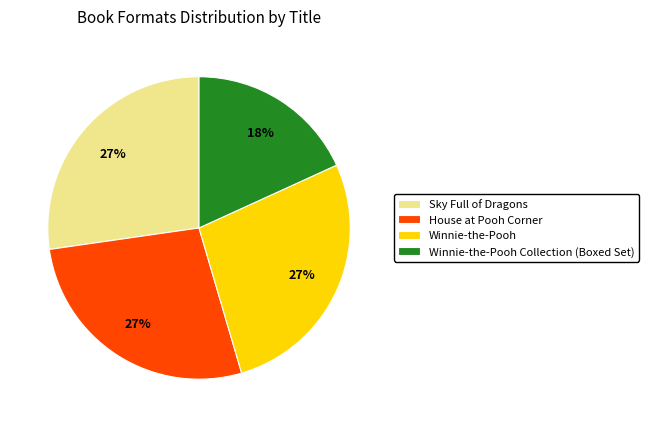

Do Winnie-the-Pooh Collection (Boxed Set) and House at Pooh Corner together represent more than half of the pie?

No